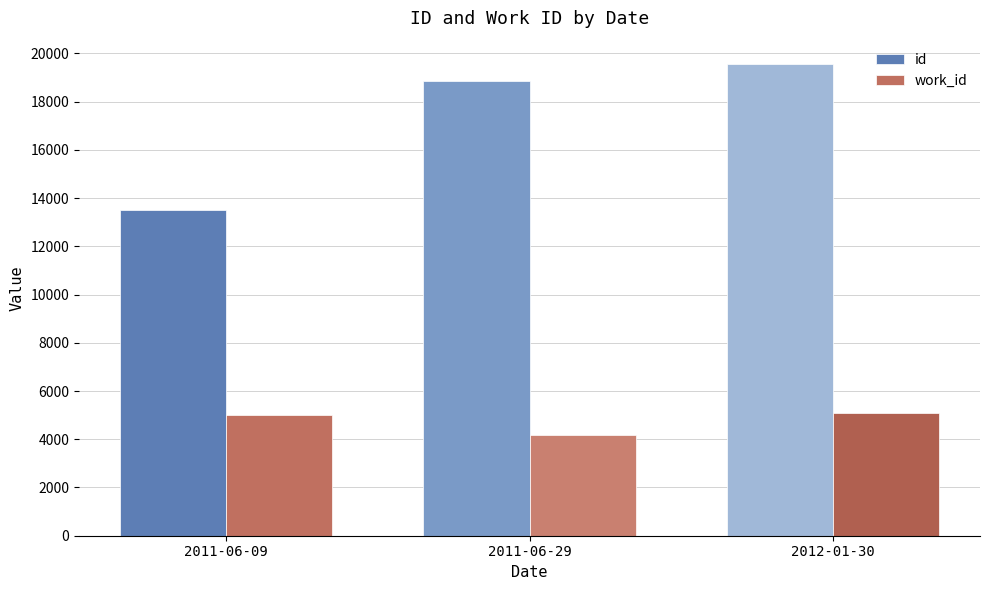

What is the label of the 1st bar from the left?

2011-06-09